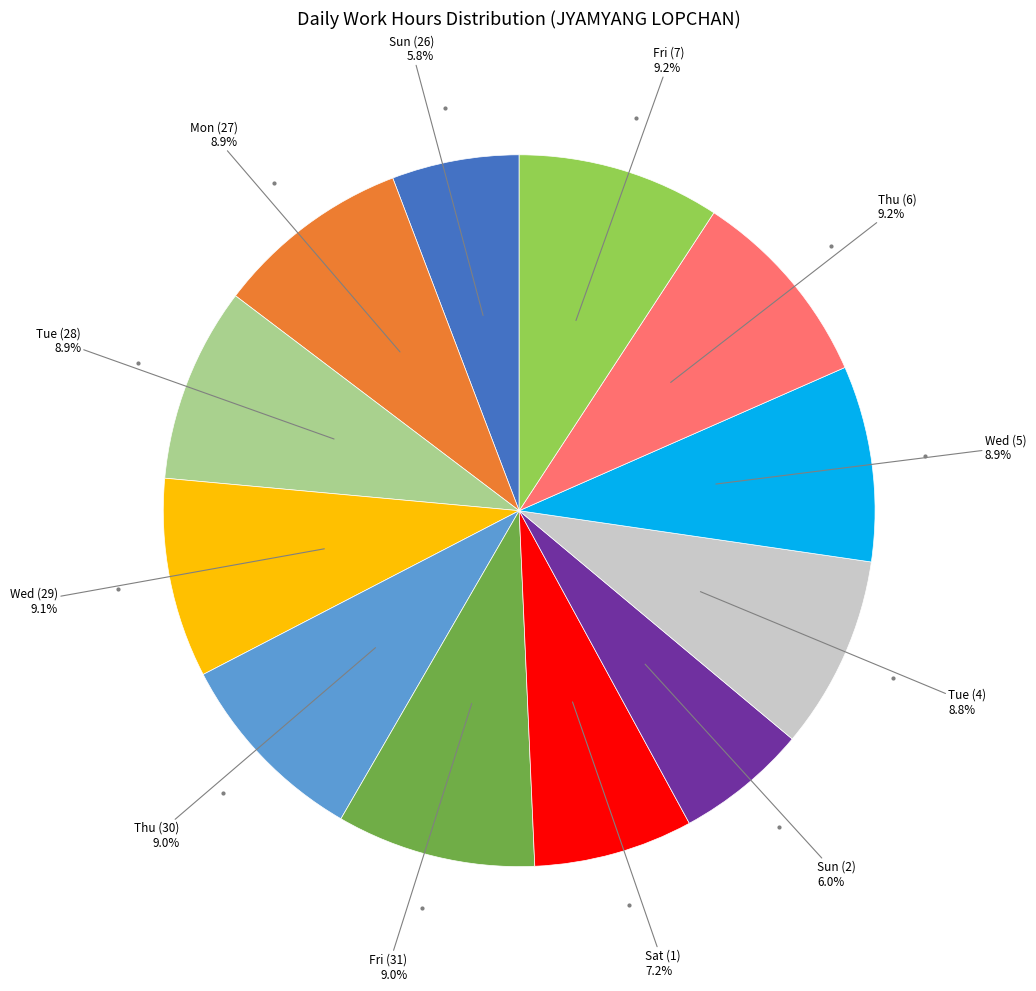

Is there a majority slice in this chart?

No